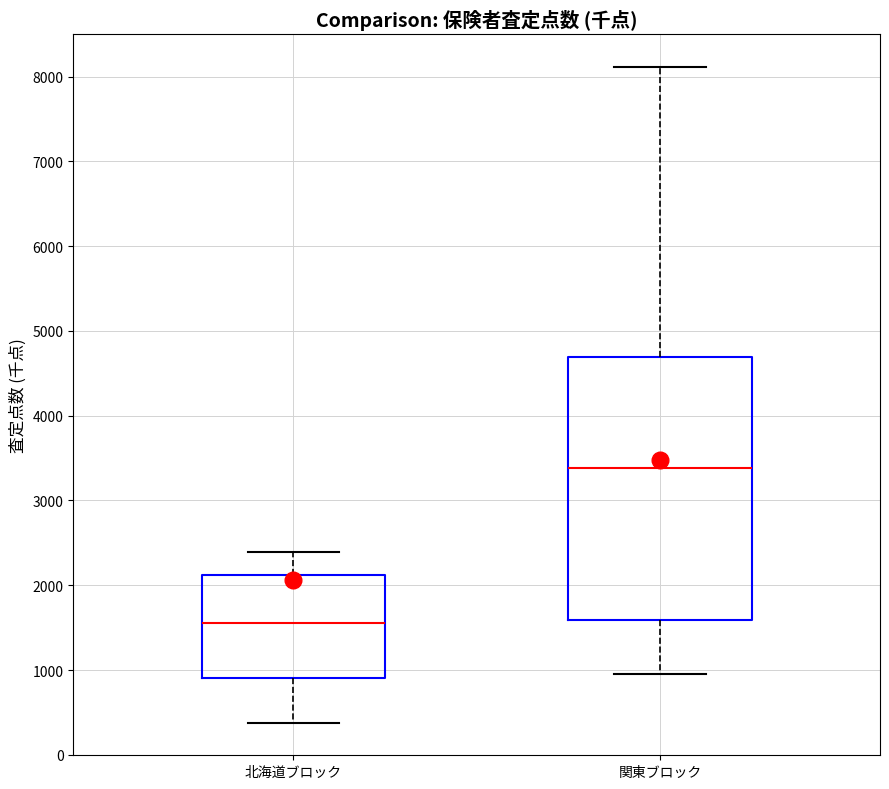

Reading left to right, transcribe this box plot: for each box, give where its median line is, the range the box spans, and where its two whiskers end, as read against the y-axis. The values are not printed on the chart, so give them approximately, as read against the axis.

北海道ブロック: median 1600, box 900 to 2100, whiskers 400 to 2400
関東ブロック: median 3400, box 1600 to 4700, whiskers 1000 to 8100